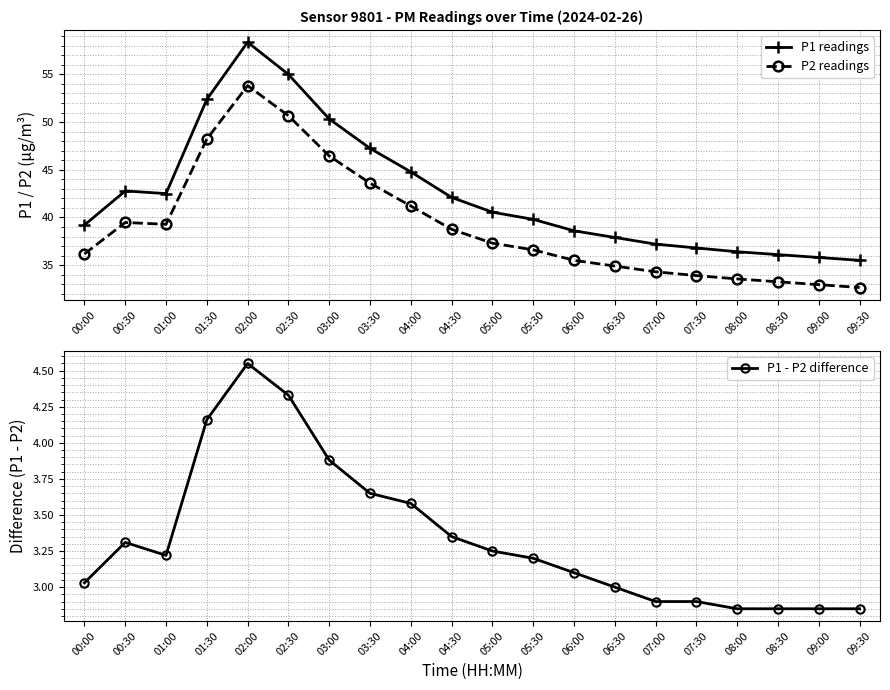

Which has a higher value, 05:30 or 09:00?

05:30